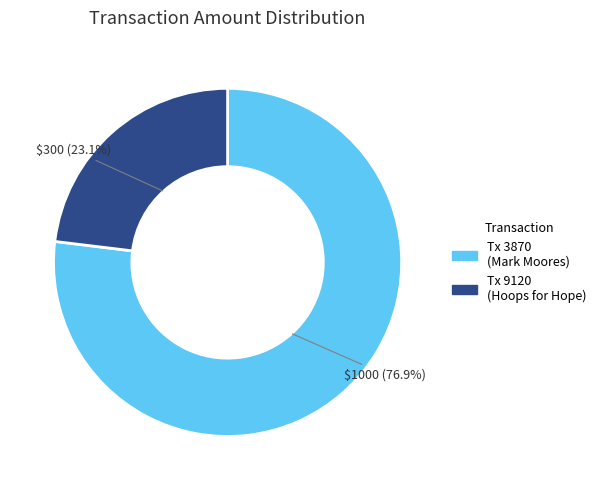

Is there a majority slice in this chart?

Yes